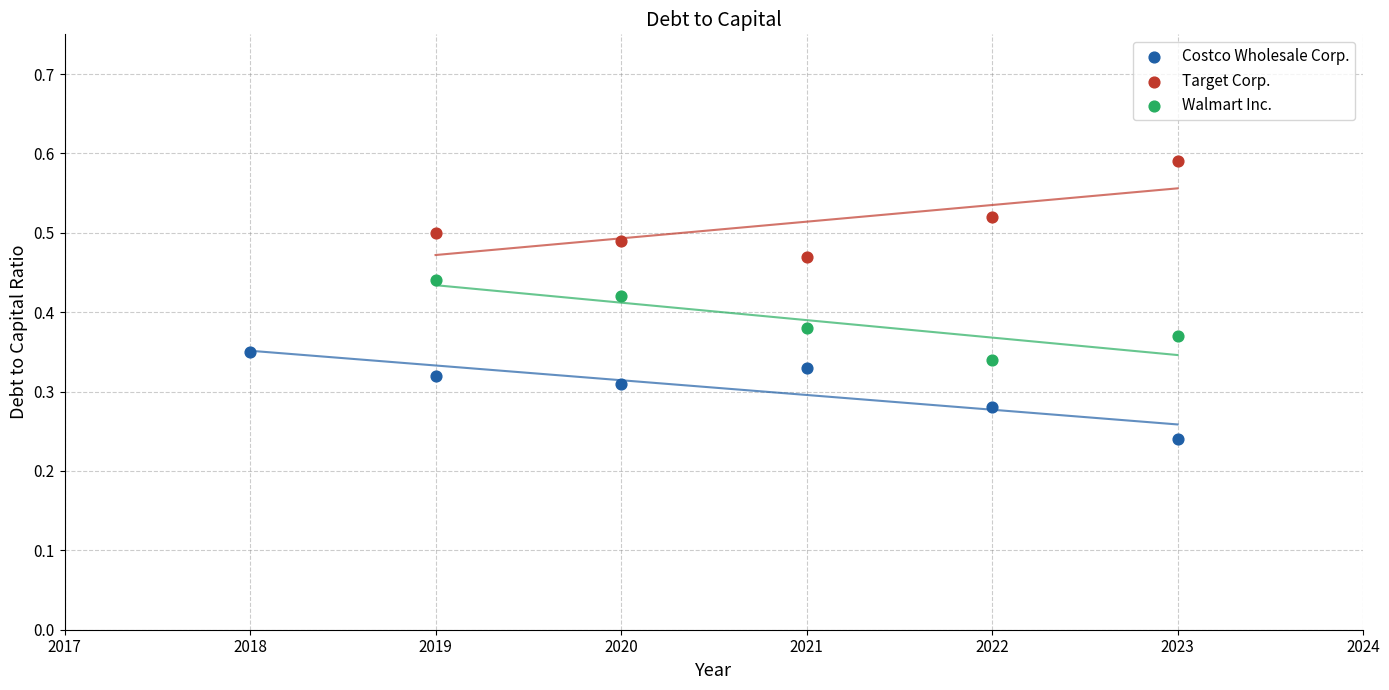

What are all the series names shown in the legend?

Costco Wholesale Corp., Target Corp., Walmart Inc.